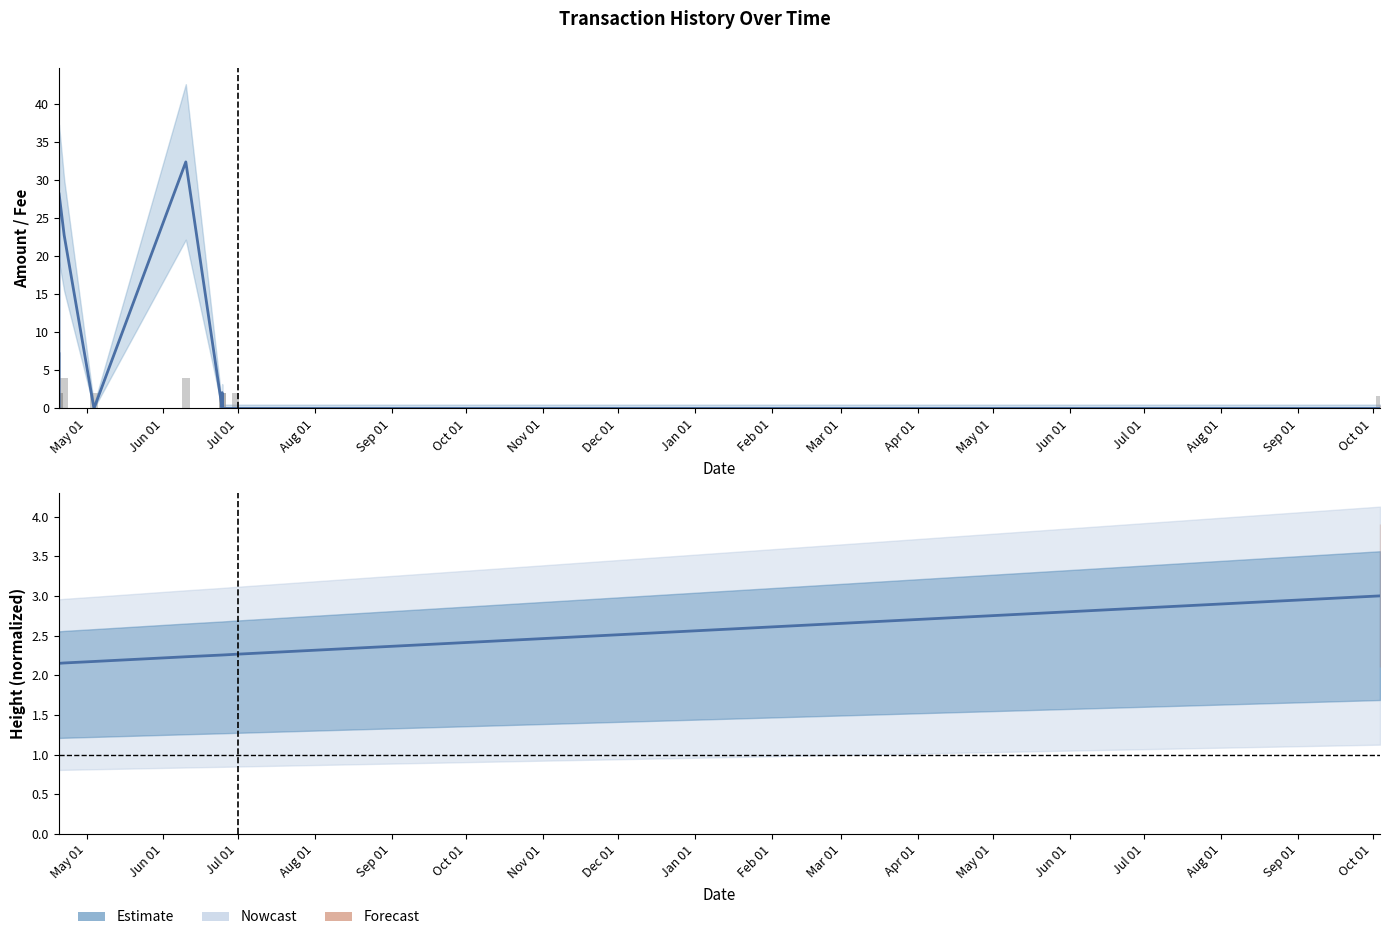

Which series changed the most between Apr 01 and Aug 01?

Fee